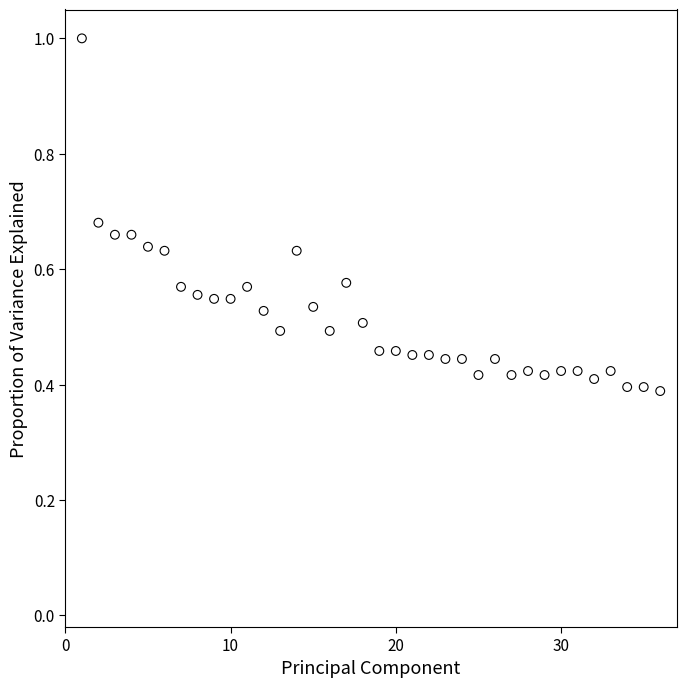

What is the range of X values (max minus min)?

35.0